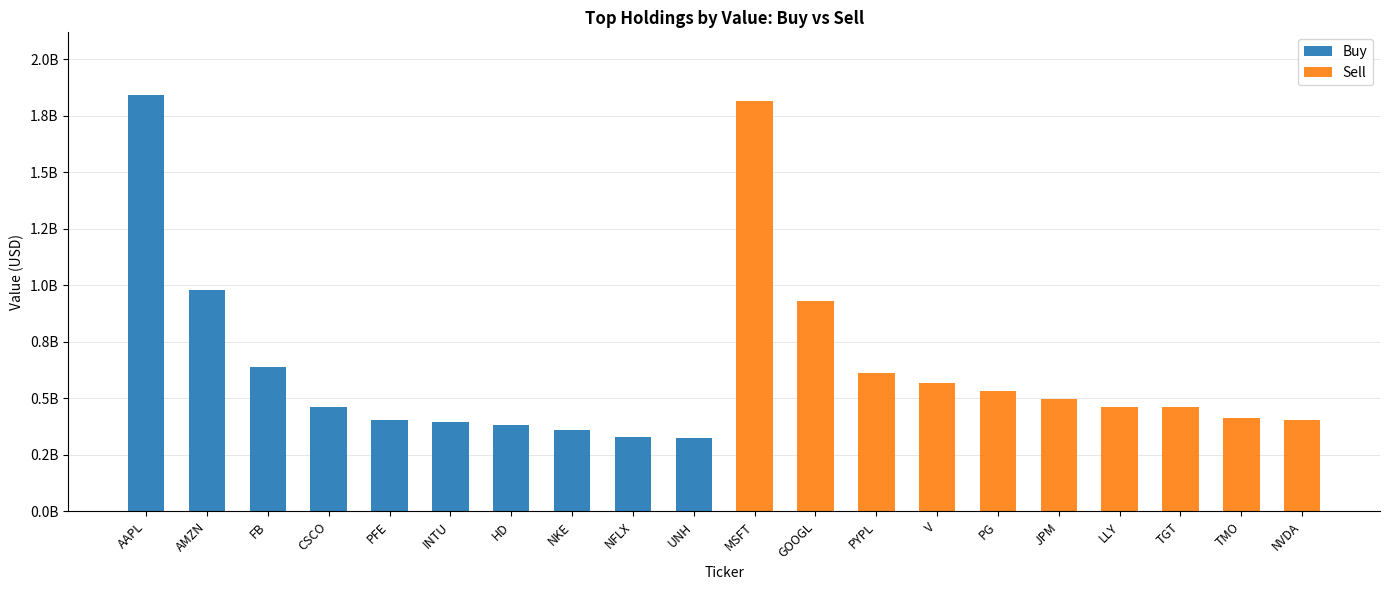

What is the approximate value of Buy at NFLX, to the nearest 50?

329796000